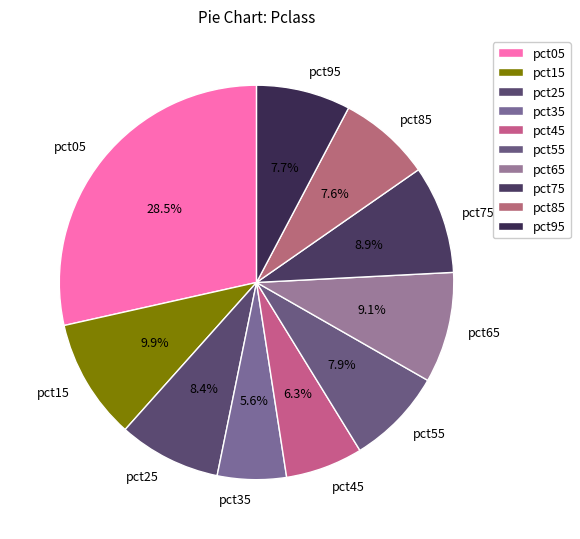

Is it true that pct25 is 8% of the pie?

True